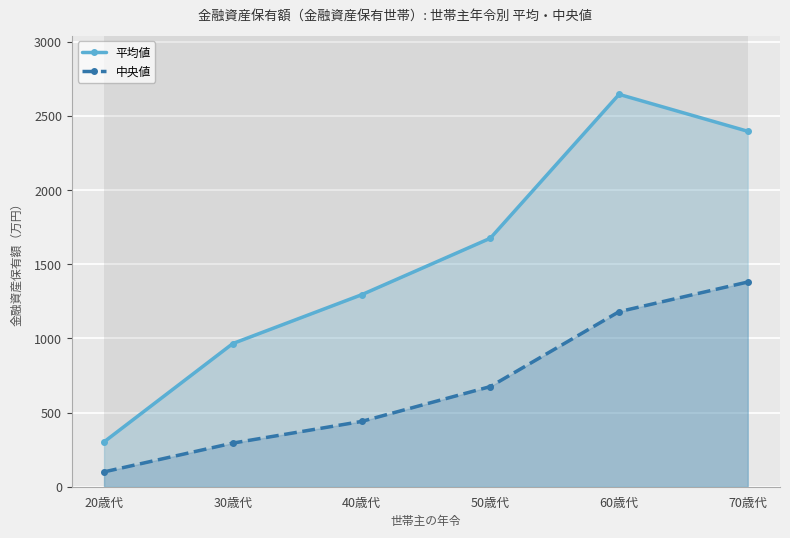

At how many categories does at least one series exceed 551?

5